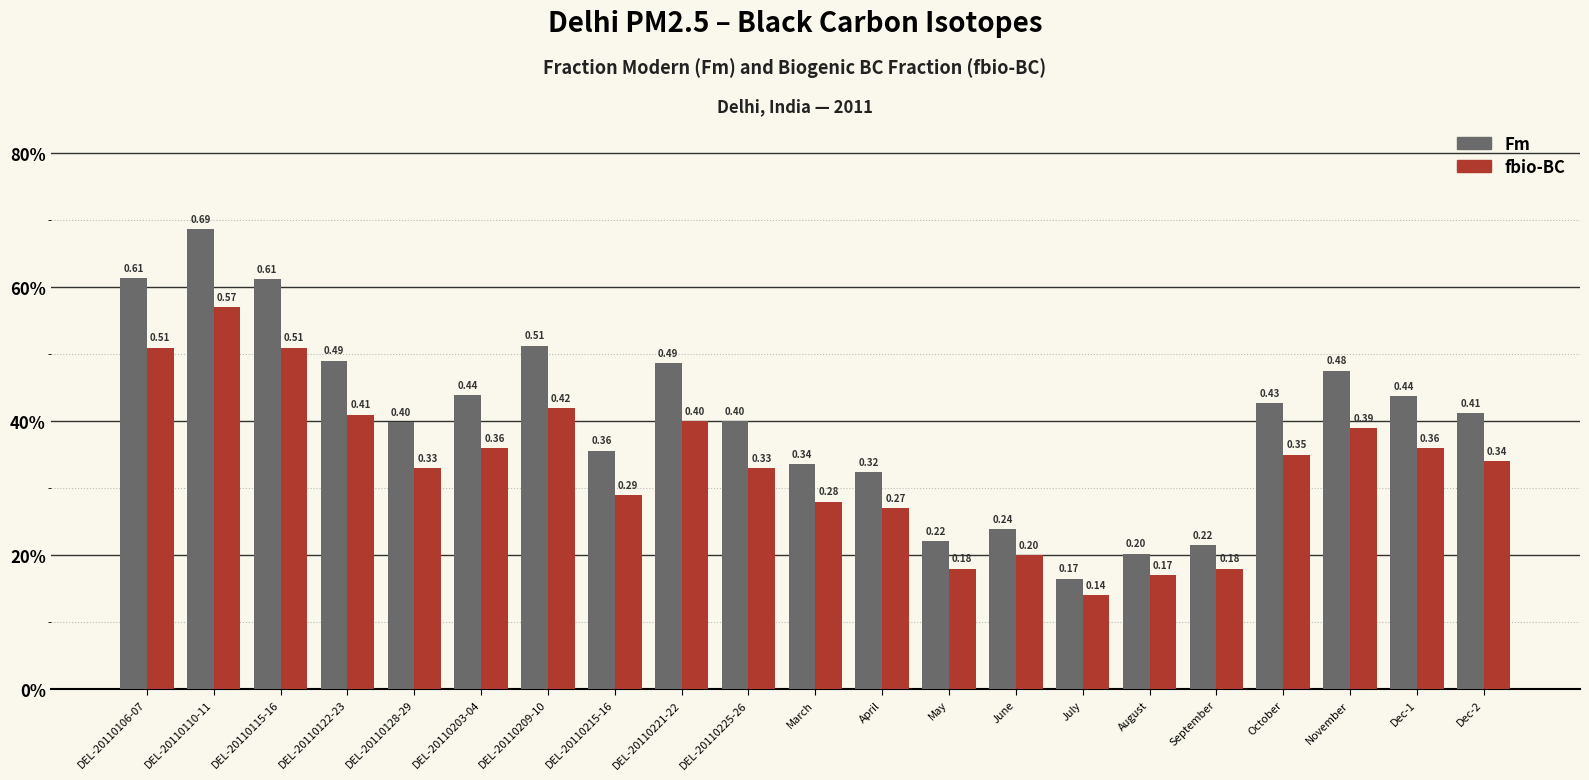

Which series has the largest total across all categories?

Fm